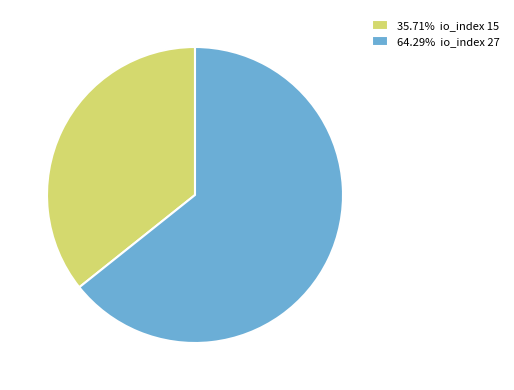

Does any single category account for the majority?

Yes